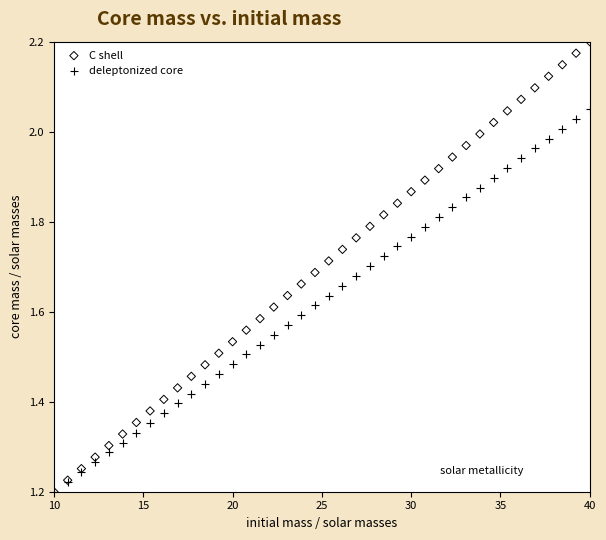

What are all the series names shown in the legend?

C shell, deleptonized core